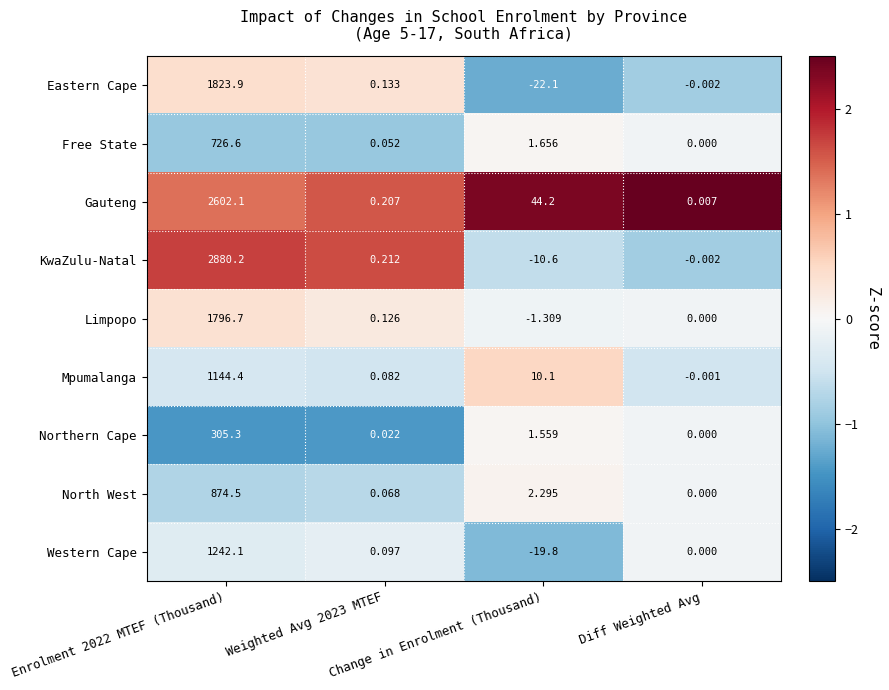

At which category is the sum across all series the highest?

Enrolment 2022 MTEF (Thousand)